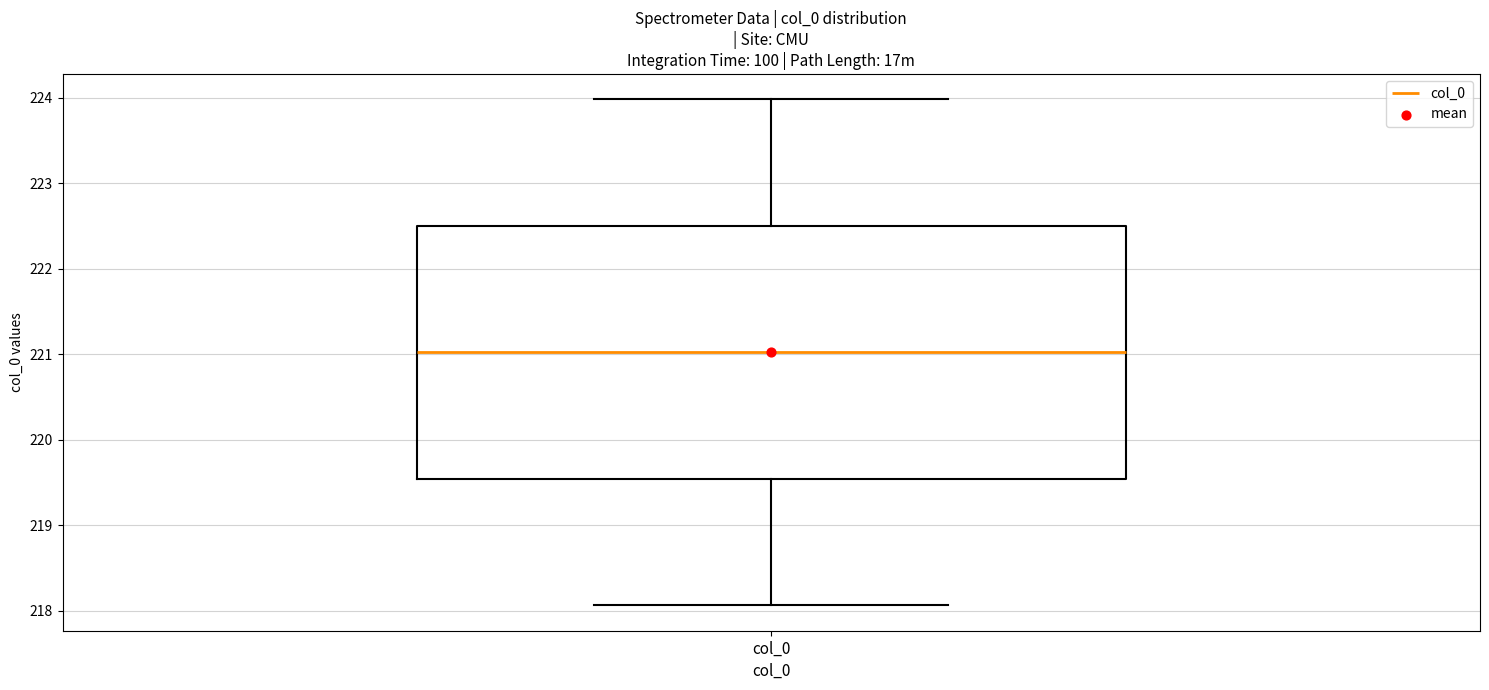

Where does the upper whisker of the box for col_0 end on the y-axis? The values are not printed on the chart, so give them approximately, as read against the axis.

224.0